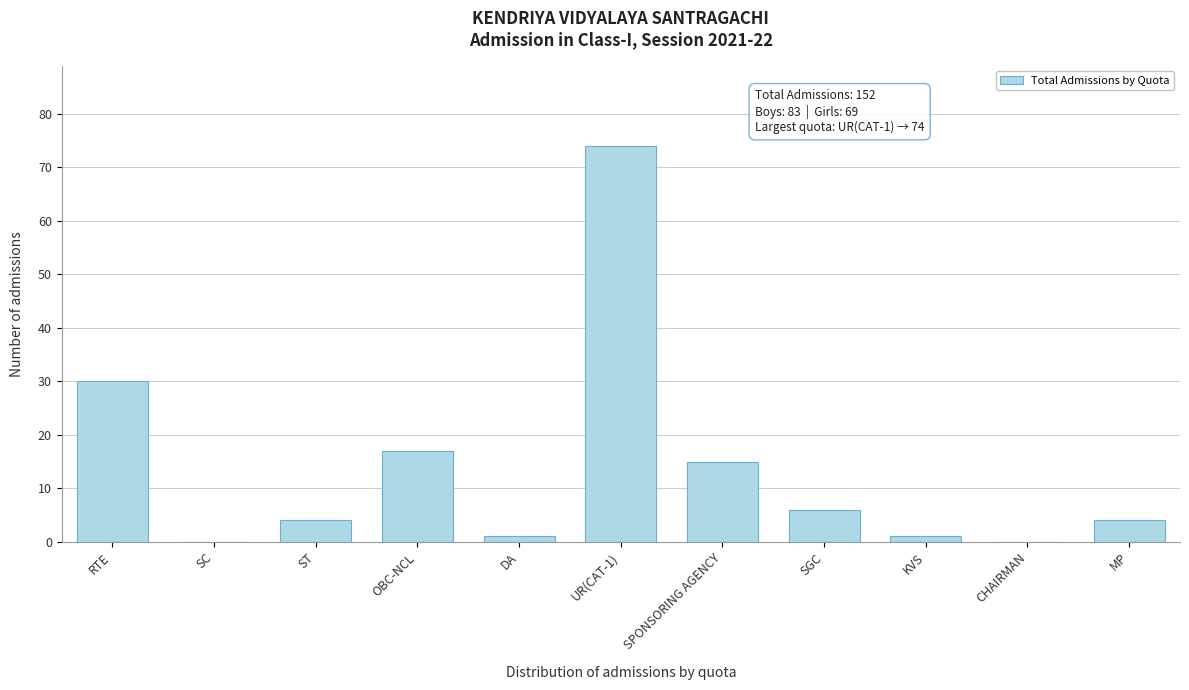

Reading left to right, what are all the values shown in this chart?

RTE=30	SC=0	ST=4	OBC-NCL=17	DA=1	UR(CAT-1)=74	SPONSORING AGENCY=15	SGC=6	KVS=1	CHAIRMAN=0	MP=4